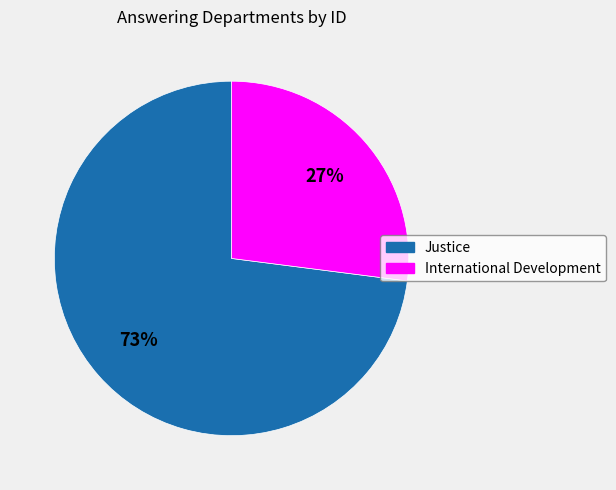

Rank the categories by value from highest to lowest.

Justice, International Development